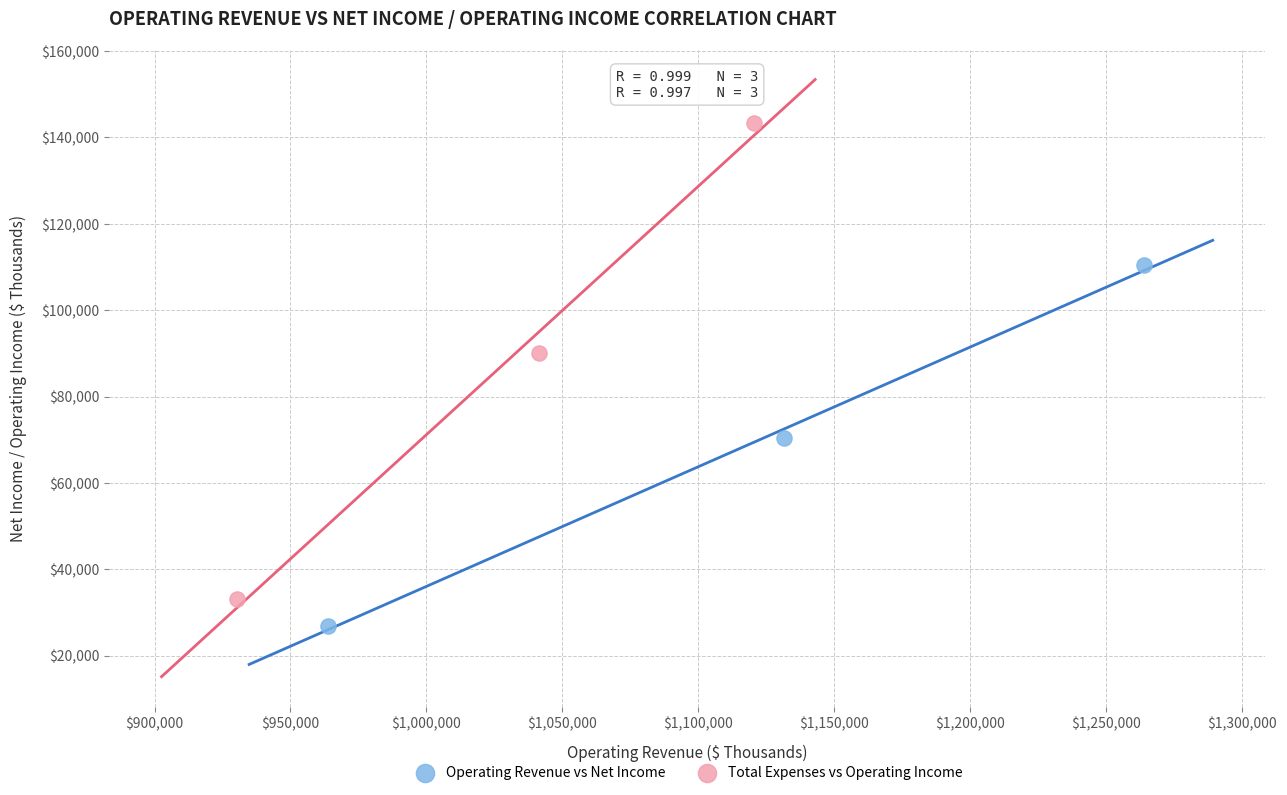

Which series contains the lowest Y value?

Operating Revenue vs Net Income